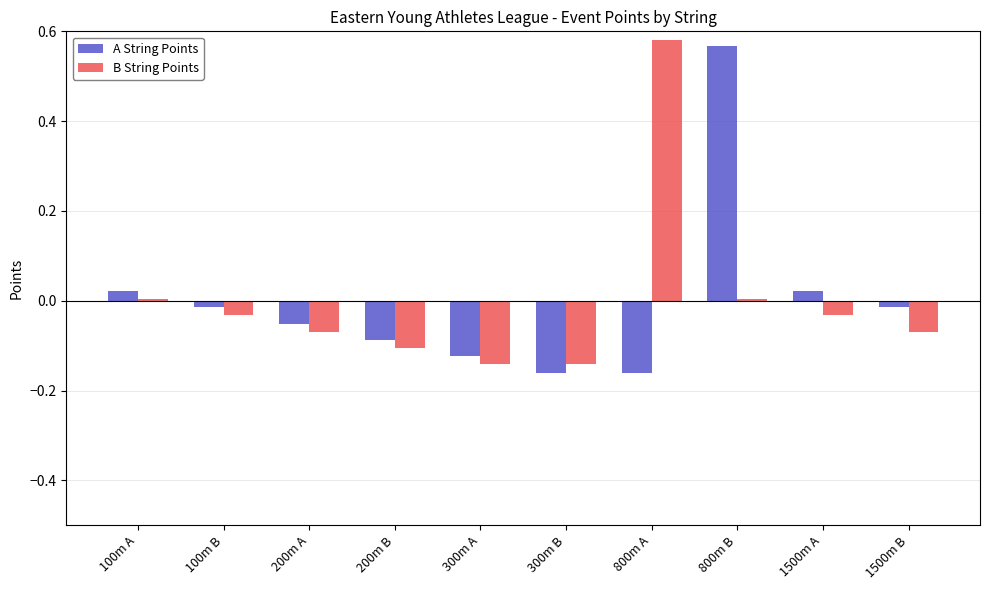

What are all the series names shown in the legend?

A String Points, B String Points